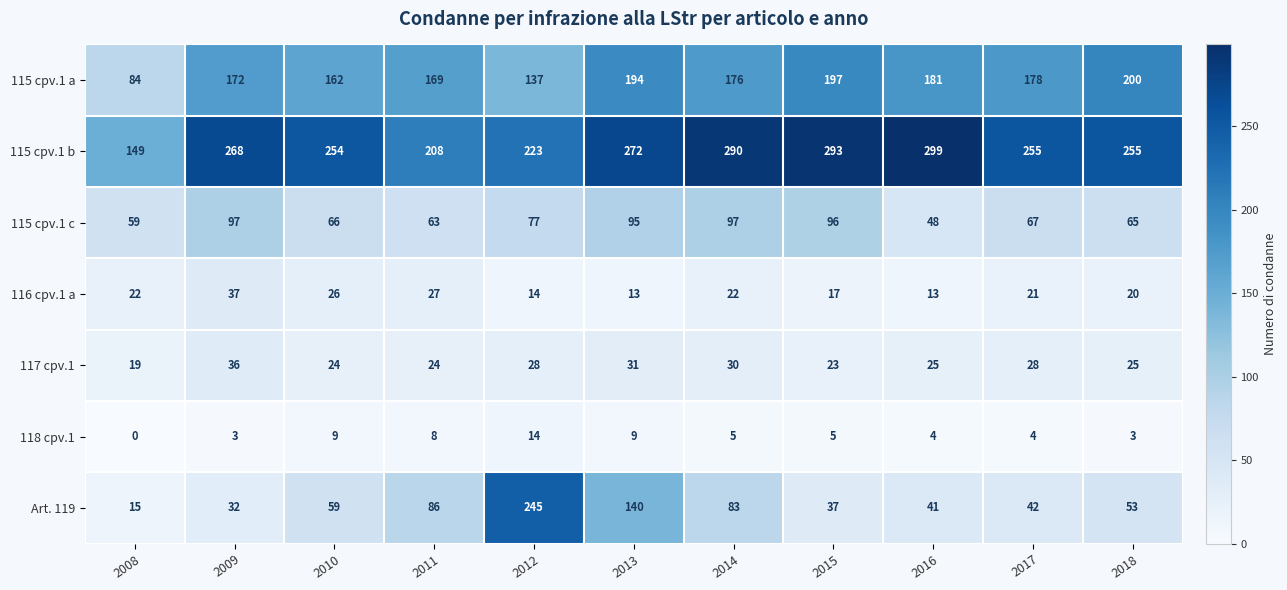

Read the 115 cpv.1 a value at 2010.

162